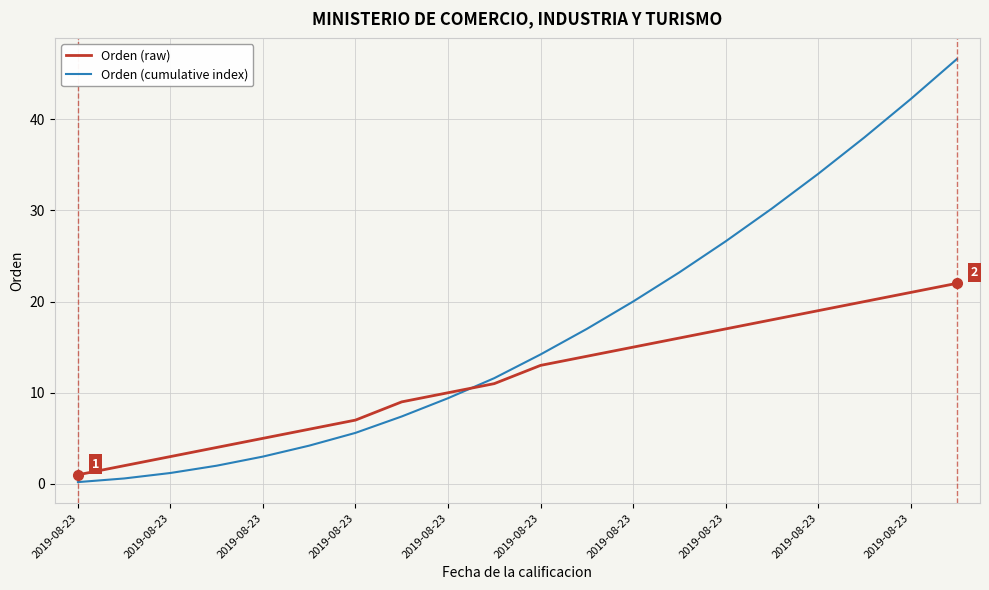

What are all the series names shown in the legend?

Orden (raw), Orden (cumulative index)